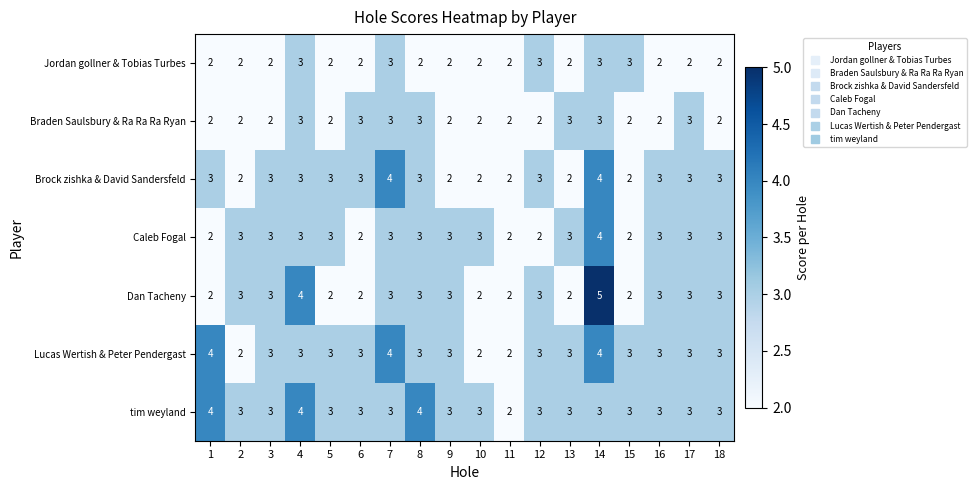

Read the Braden Saulsbury & Ra Ra Ra Ryan value at 17.

3